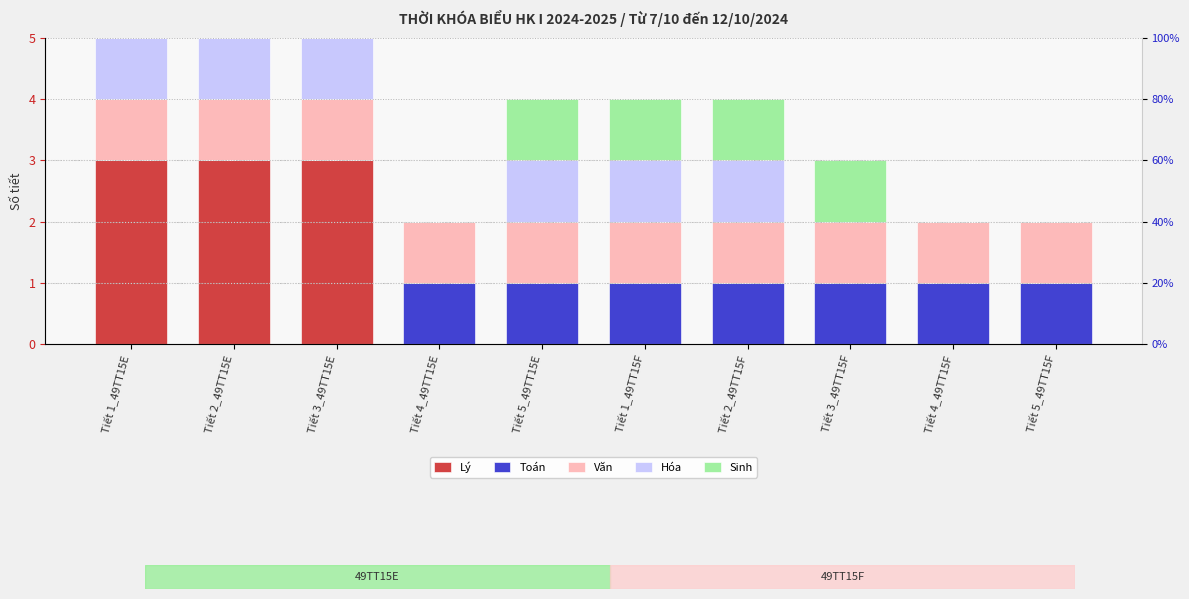

Reading left to right, what are all the values shown in this chart?

Lý: Tiết 1_49TT15E=3	Tiết 2_49TT15E=3	Tiết 3_49TT15E=3	Tiết 4_49TT15E=0	Tiết 5_49TT15E=0	Tiết 1_49TT15F=0	Tiết 2_49TT15F=0	Tiết 3_49TT15F=0	Tiết 4_49TT15F=0	Tiết 5_49TT15F=0
Toán: Tiết 1_49TT15E=0	Tiết 2_49TT15E=0	Tiết 3_49TT15E=0	Tiết 4_49TT15E=1	Tiết 5_49TT15E=1	Tiết 1_49TT15F=1	Tiết 2_49TT15F=1	Tiết 3_49TT15F=1	Tiết 4_49TT15F=1	Tiết 5_49TT15F=1
Văn: Tiết 1_49TT15E=1	Tiết 2_49TT15E=1	Tiết 3_49TT15E=1	Tiết 4_49TT15E=1	Tiết 5_49TT15E=1	Tiết 1_49TT15F=1	Tiết 2_49TT15F=1	Tiết 3_49TT15F=1	Tiết 4_49TT15F=1	Tiết 5_49TT15F=1
Hóa: Tiết 1_49TT15E=1	Tiết 2_49TT15E=1	Tiết 3_49TT15E=1	Tiết 4_49TT15E=0	Tiết 5_49TT15E=1	Tiết 1_49TT15F=1	Tiết 2_49TT15F=1	Tiết 3_49TT15F=0	Tiết 4_49TT15F=0	Tiết 5_49TT15F=0
Sinh: Tiết 1_49TT15E=0	Tiết 2_49TT15E=0	Tiết 3_49TT15E=0	Tiết 4_49TT15E=0	Tiết 5_49TT15E=1	Tiết 1_49TT15F=1	Tiết 2_49TT15F=1	Tiết 3_49TT15F=1	Tiết 4_49TT15F=0	Tiết 5_49TT15F=0